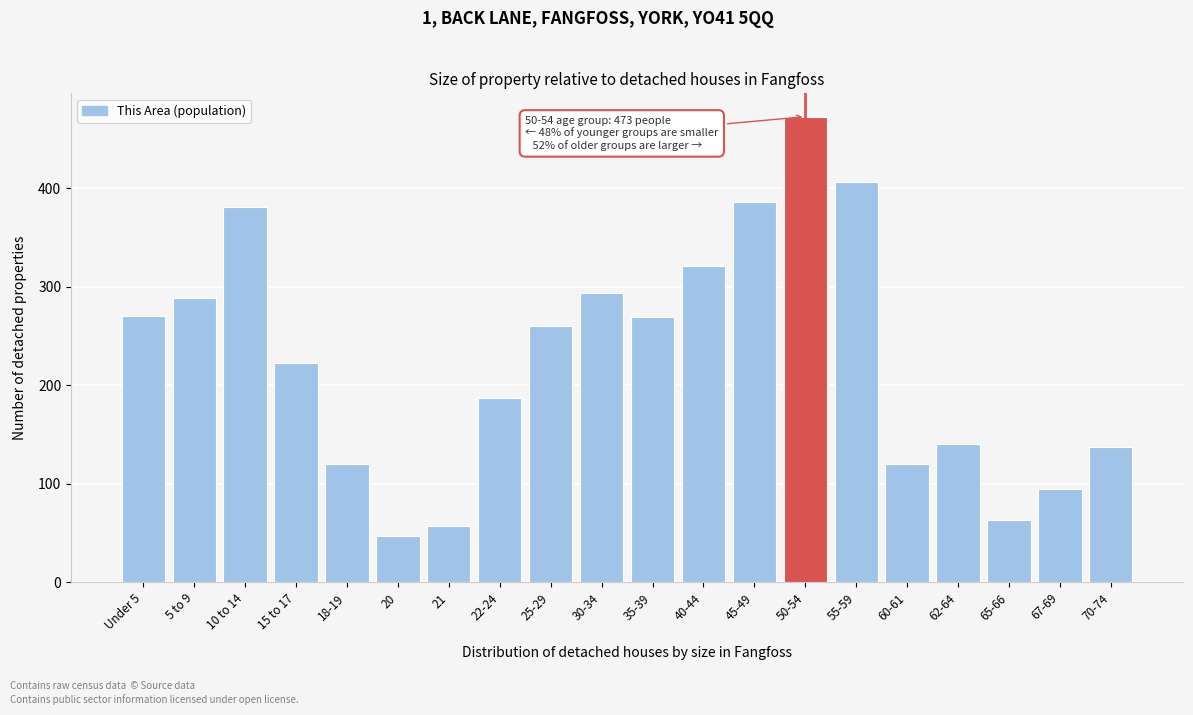

Reading right to left, what are all the values shown in this chart?

70-74=137	67-69=95	65-66=63	62-64=141	60-61=120	55-59=407	50-54=473	45-49=386	40-44=321	35-39=269	30-34=294	25-29=260	22-24=187	21=57	20=47	18-19=120	15 to 17=223	10 to 14=381	5 to 9=289	Under 5=271